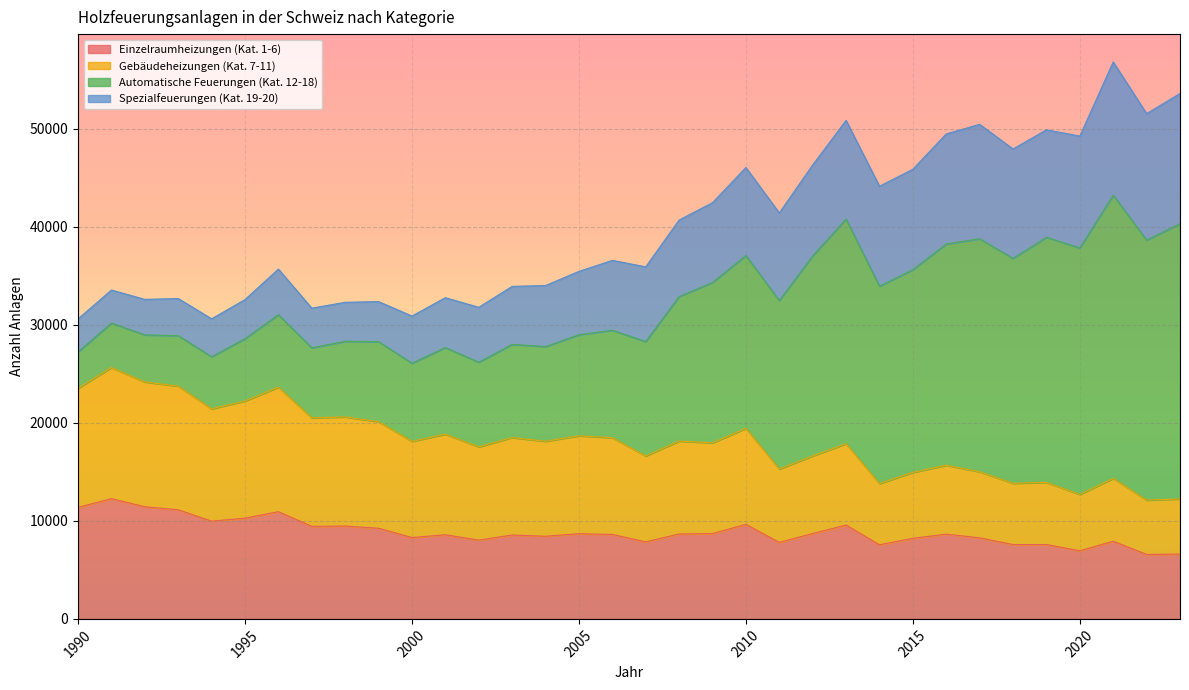

Which series has the largest range (max minus min)?

Automatische Feuerungen (Kat. 12-18)